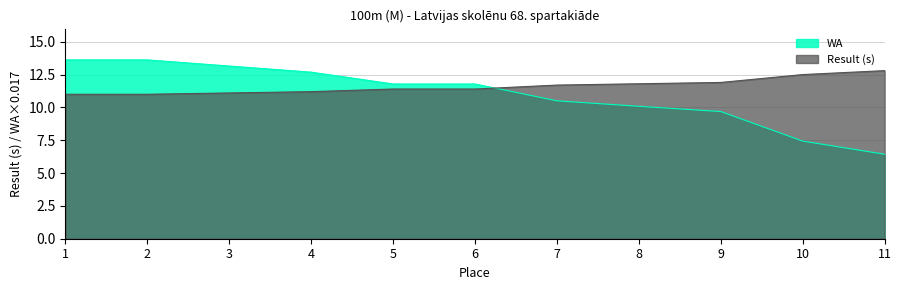

True or false: WA has a value of 19.2 at 1.

False